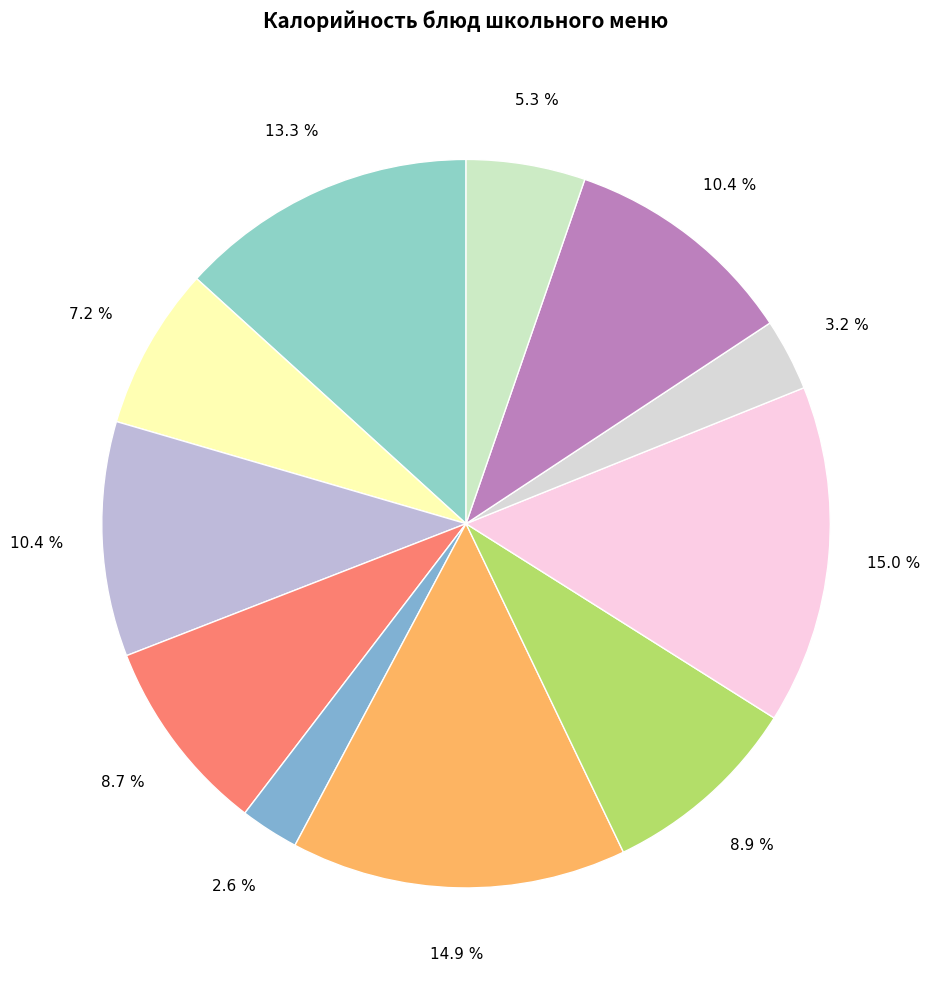

Is there a majority slice in this chart?

No